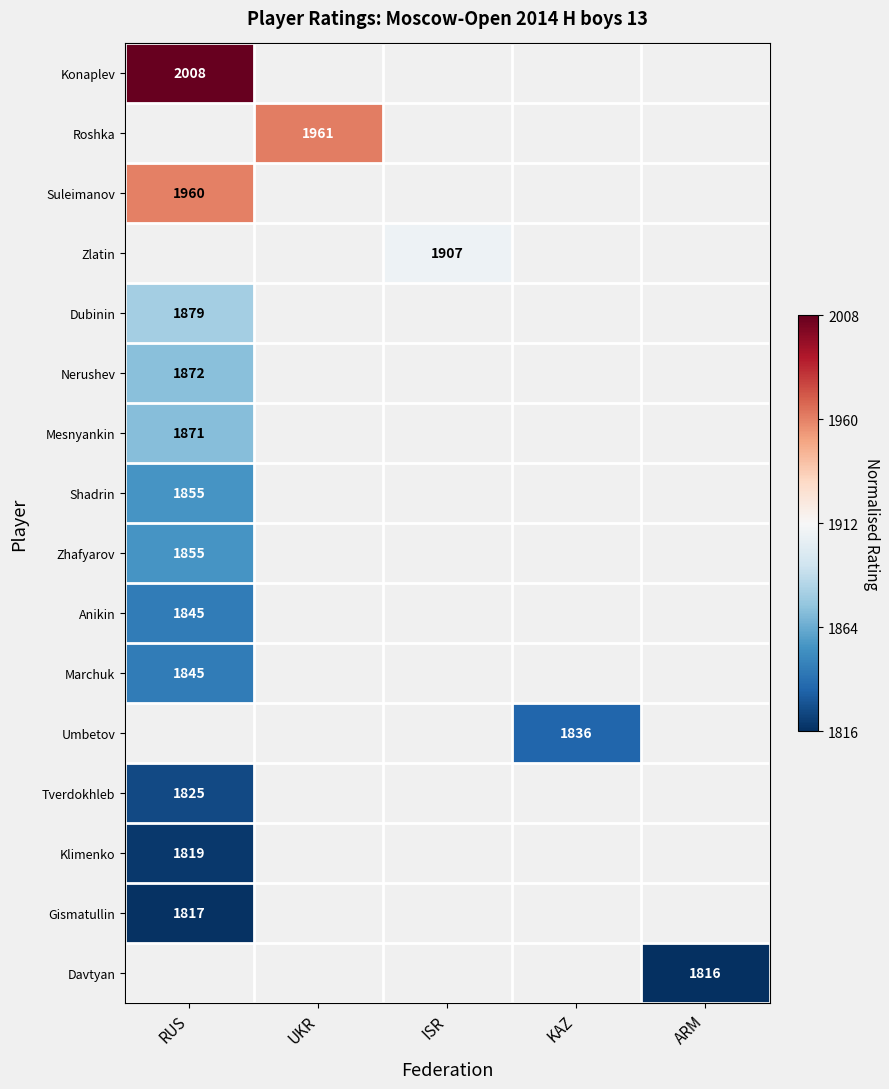

The value of Anikin at RUS is 1845. True or false?

True